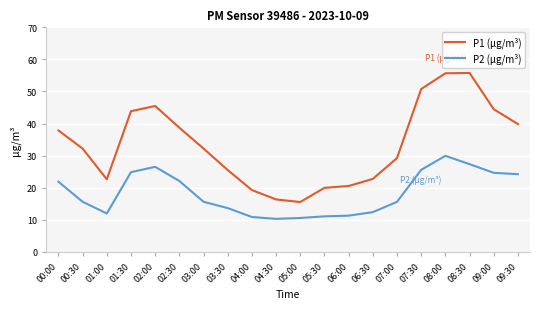

The P2 (µg/m³) series shows 27.3 at 08:30. True or false?

True